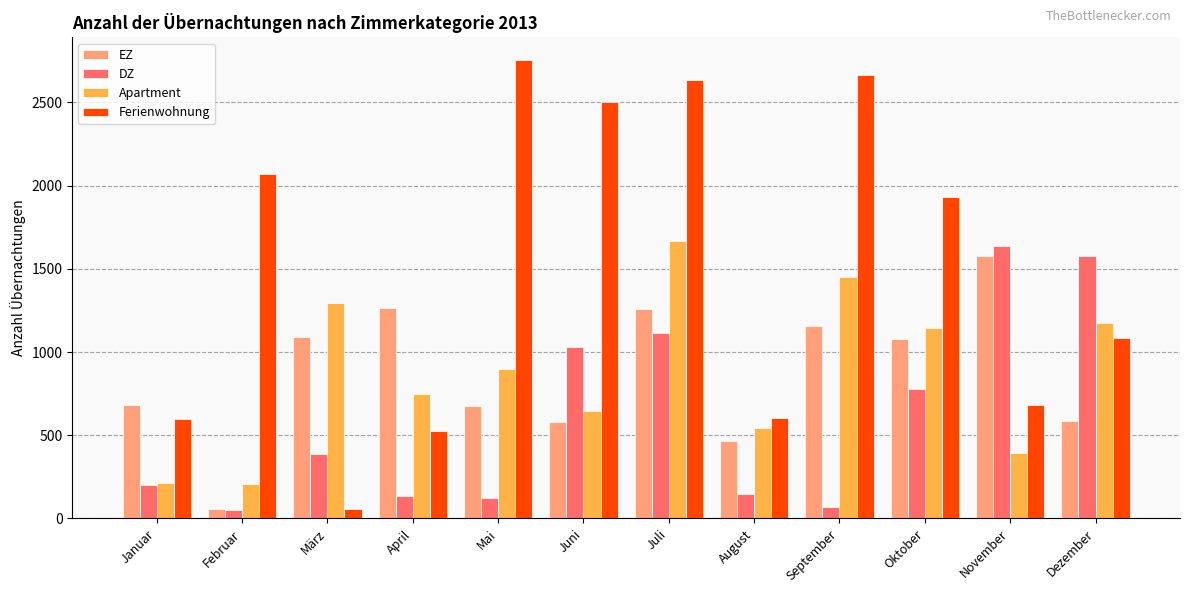

What are all the series names shown in the legend?

EZ, DZ, Apartment, Ferienwohnung